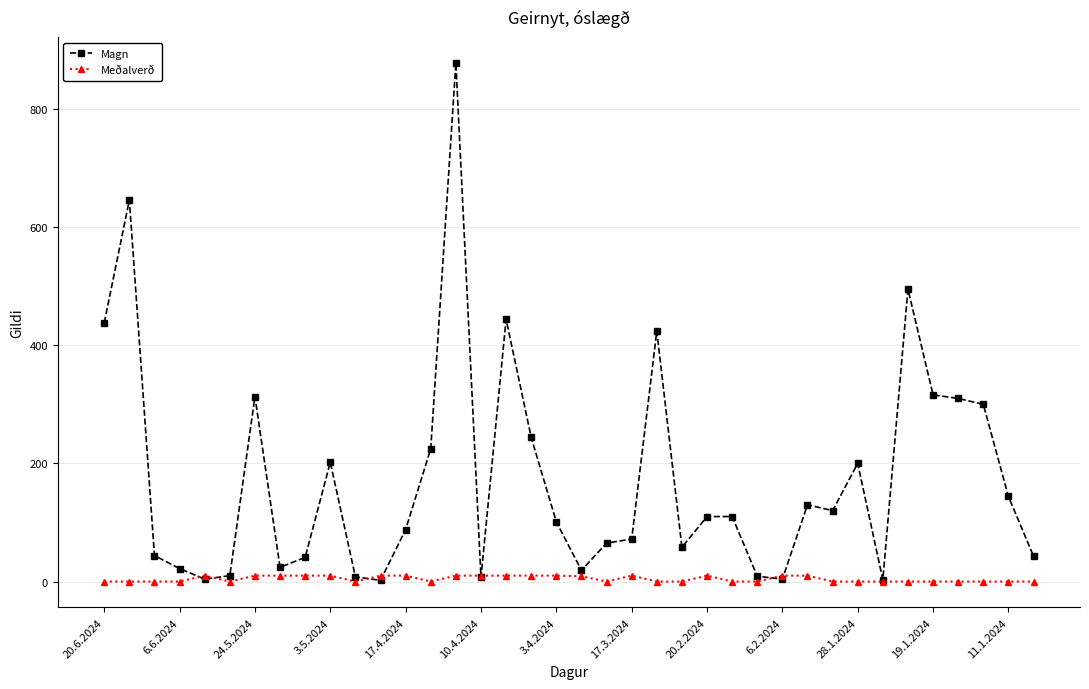

Does the chart display data point markers on the line(s)?

Yes